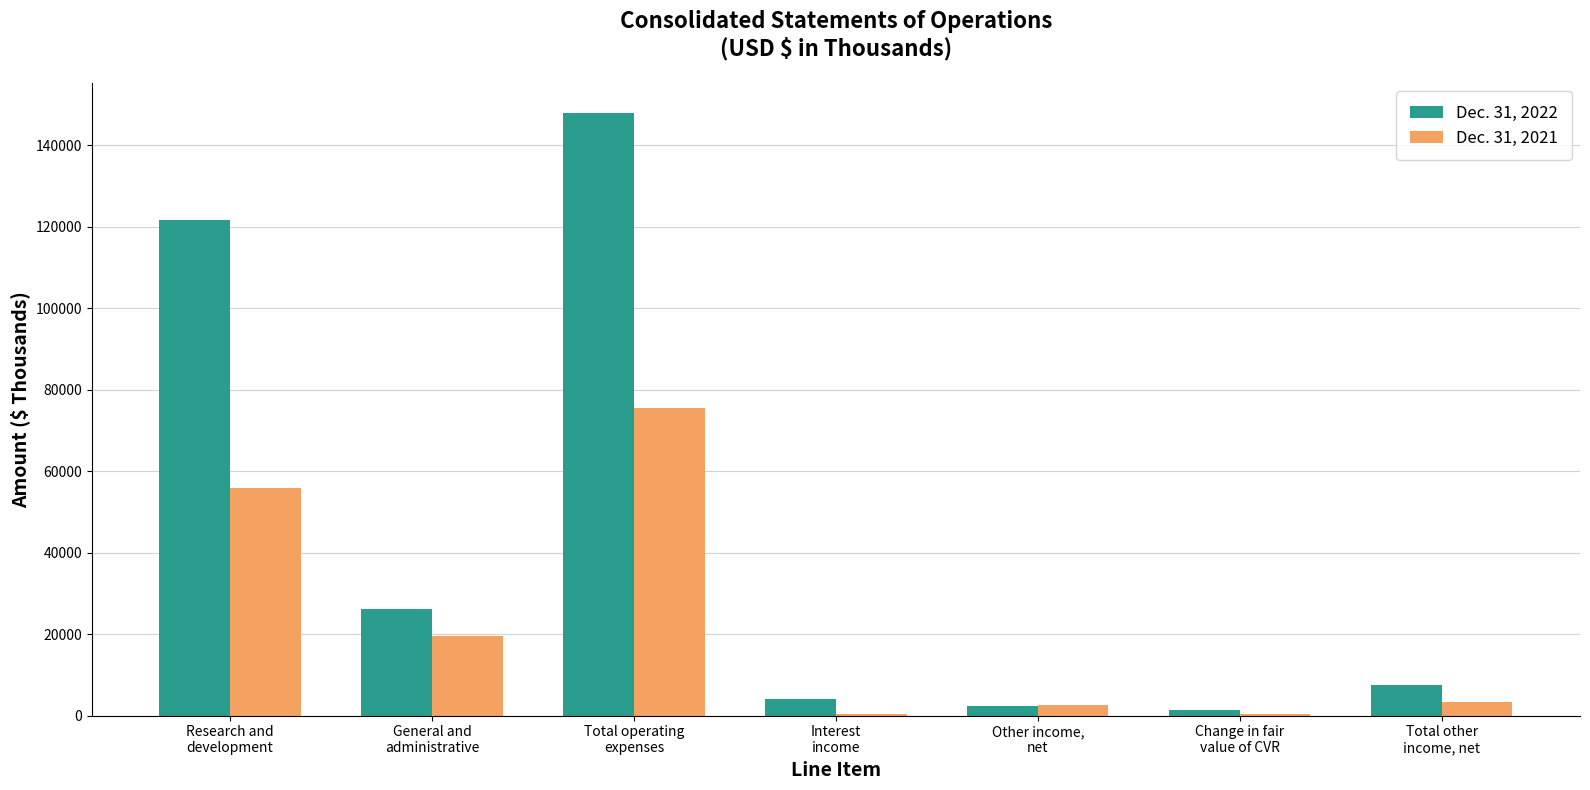

Is the value of Dec. 31, 2022 at Interest
income greater than the value of Dec. 31, 2021 at Research and
development?

No